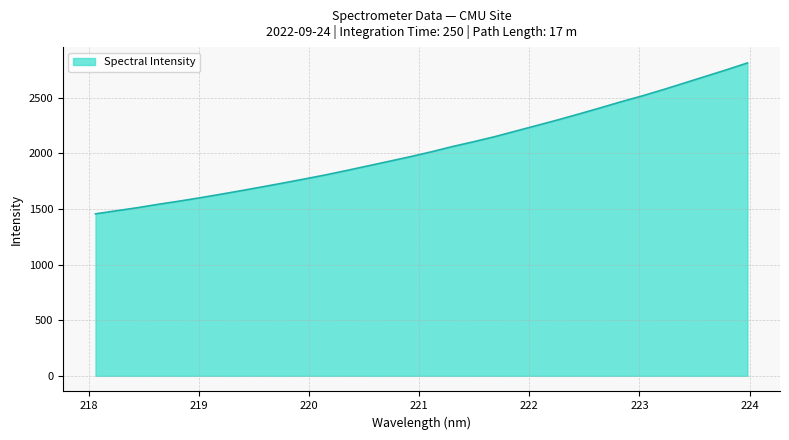

Count the number of values greater than 2015.

16